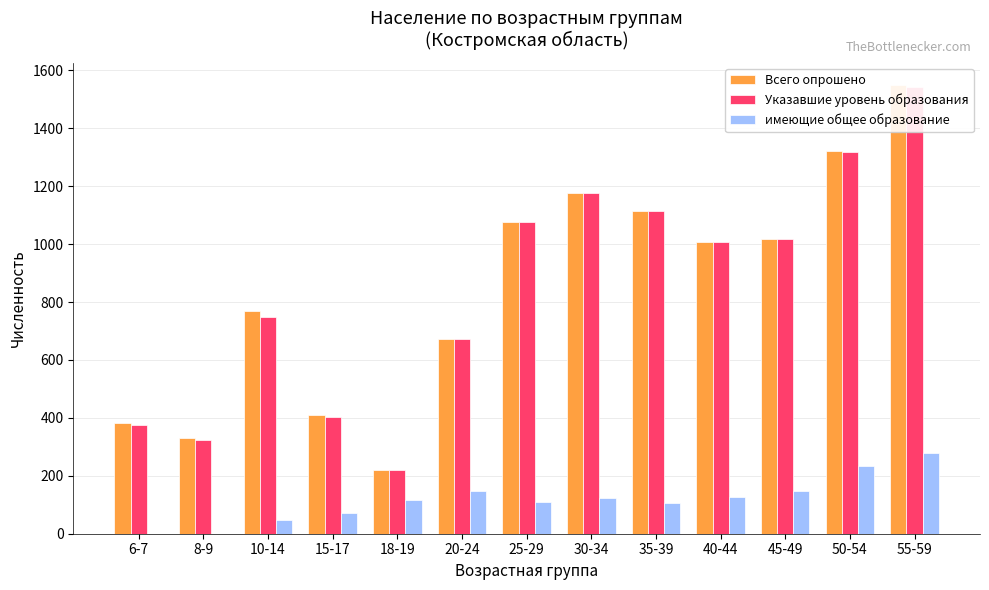

Reading right to left, what are all the values shown in this chart?

Всего опрошено: 1548	1320	1016	1007	1116	1177	1076	673	221	409	768	330	384
Указавшие уровень образования: 1541	1319	1016	1006	1115	1176	1076	673	220	404	749	325	376
имеющие общее образование: 277	234	149	126	107	125	108	149	117	73	46	0	0